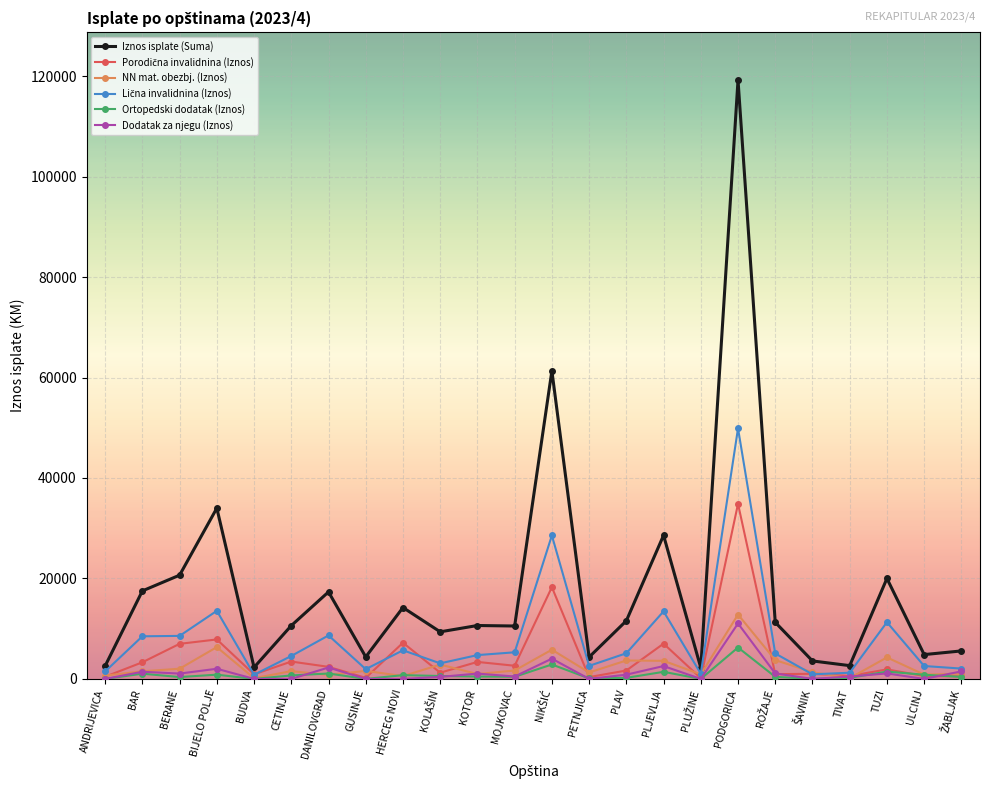

What is the value of the NN mat. obezbj. (Iznos) point at the 24th from the left?

1031.9